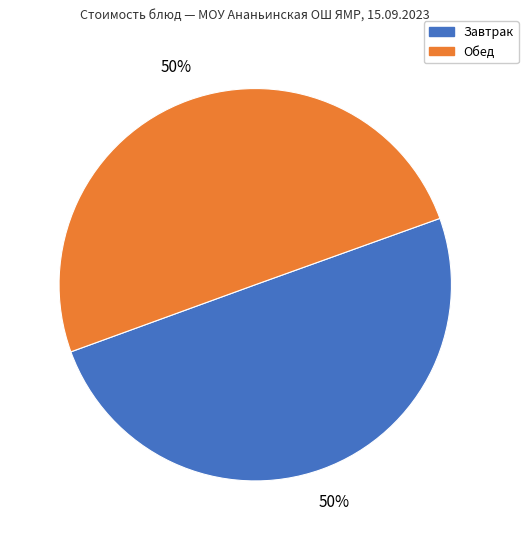

What percentage is the Завтрак slice, to the nearest percent?

50%